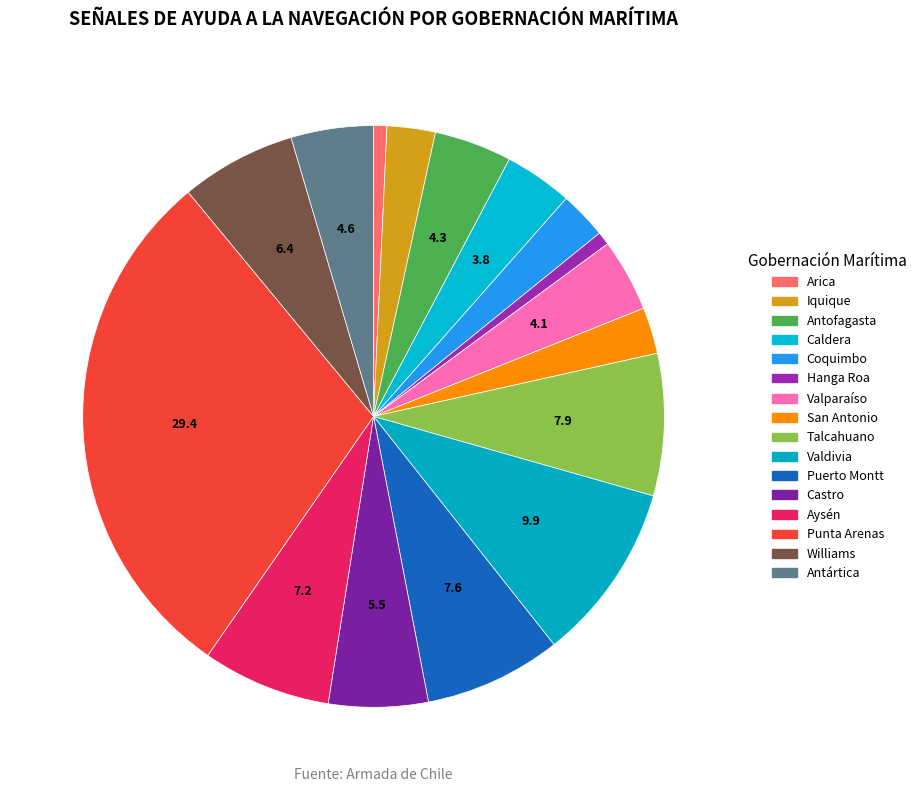

Does Hanga Roa represent more than half of the total?

No